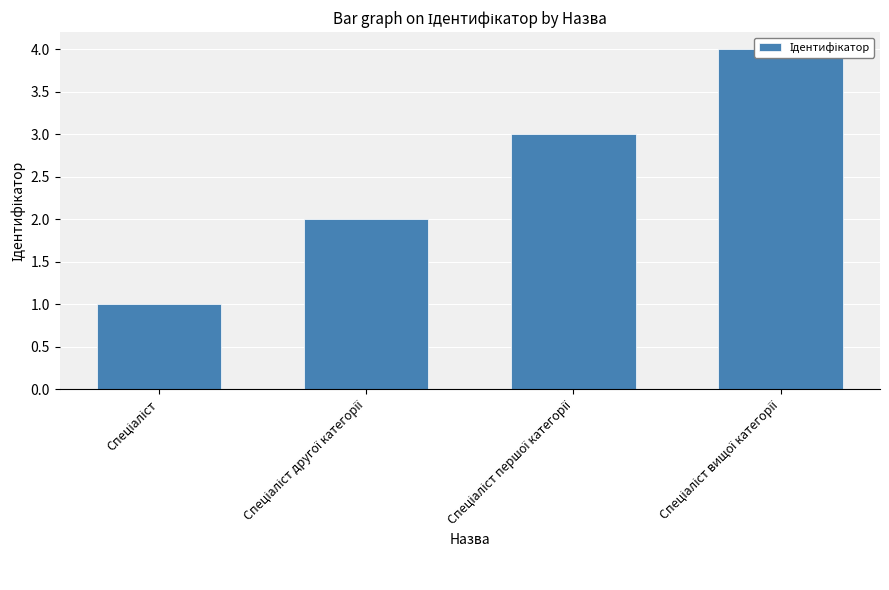

What is the ratio of the value at Спеціаліст вищої категорії to the value at Спеціаліст першої категорії?

1.3